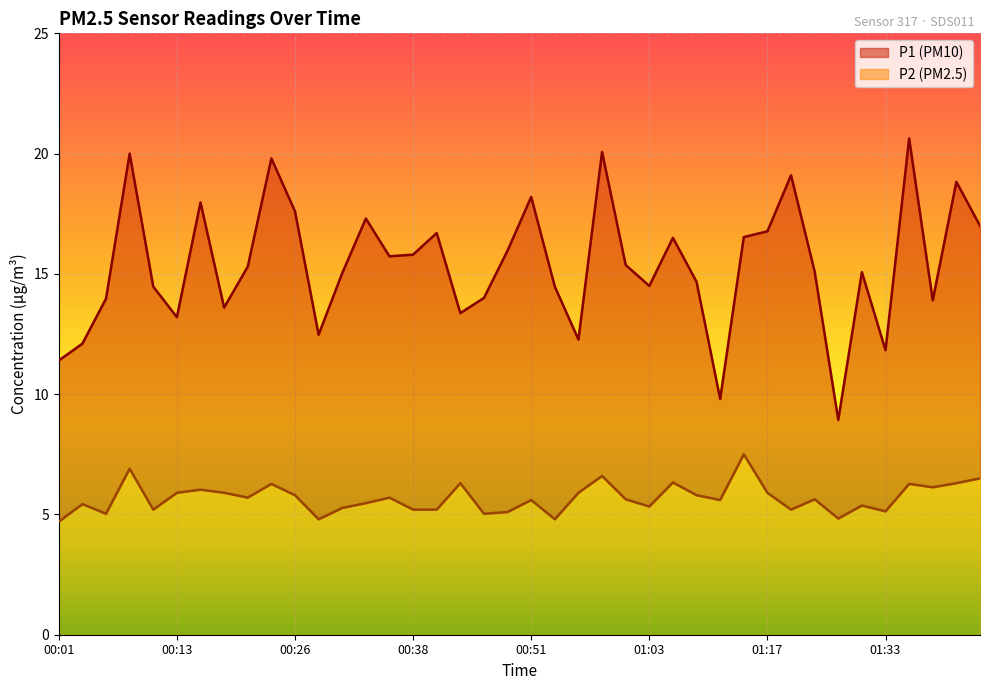

True or false: P2 and P1 intersect in this chart.

False